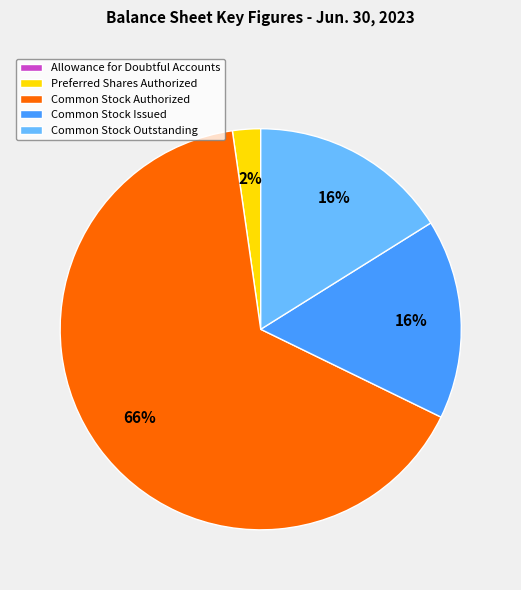

Which has a higher value, Common Stock Authorized or Common Stock Issued?

Common Stock Authorized